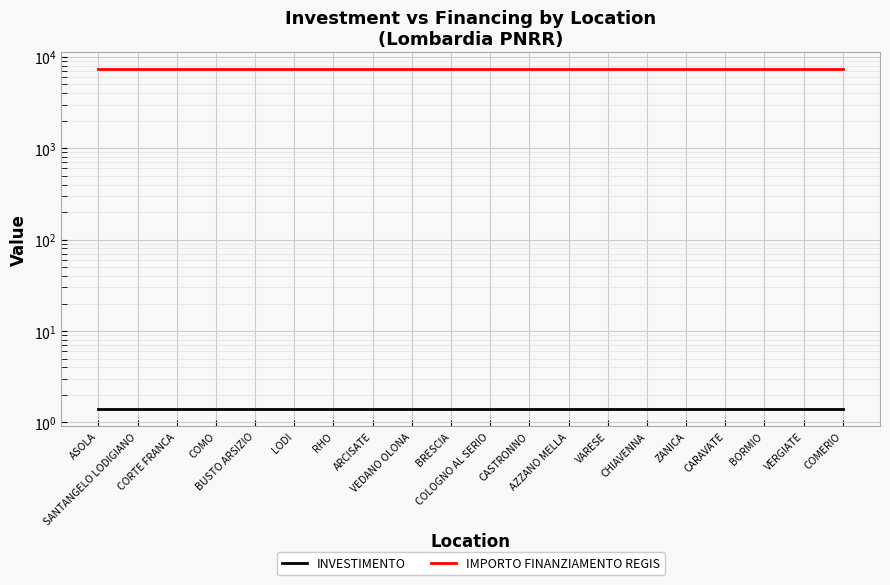

What is the maximum value for IMPORTO FINANZIAMENTO REGIS?

7301.0